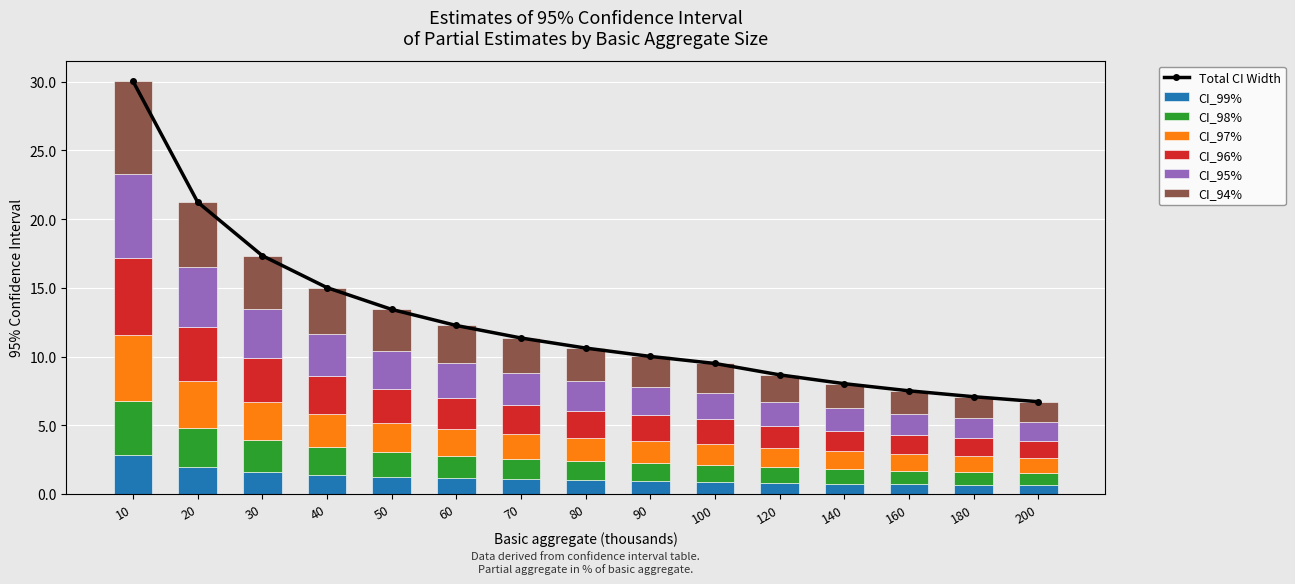

The value of CI_98% at 180 is 11.4. True or false?

False